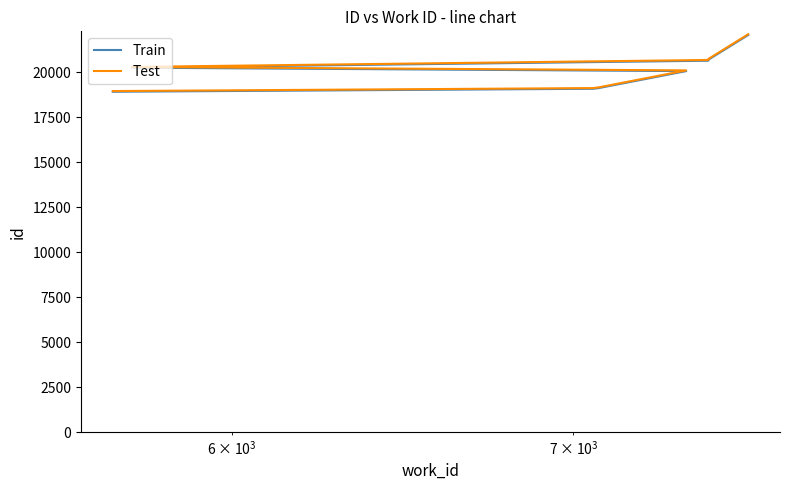

What is the value of the Test point at the 2nd from the left?

19121.2